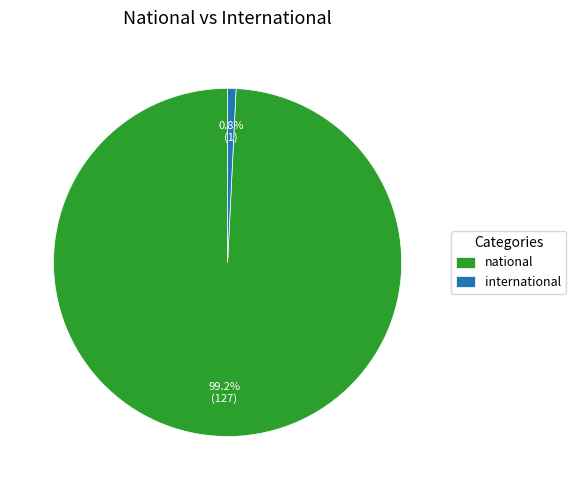

Is it true that national is 99% of the pie?

True